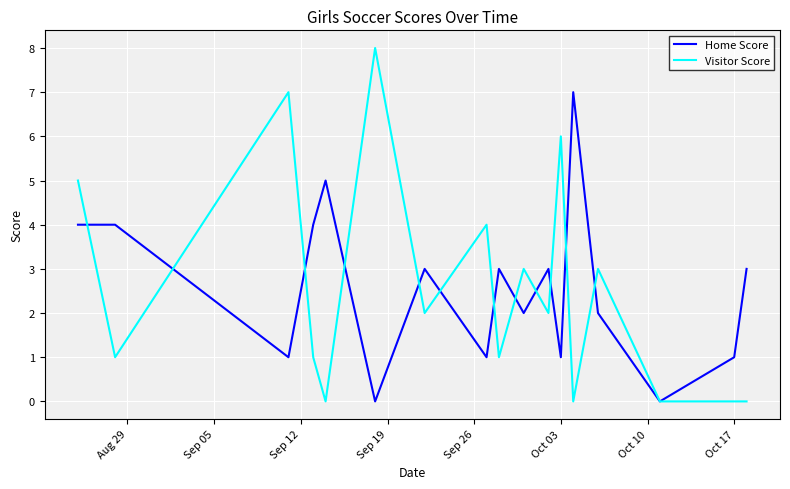

What is the maximum value for Home Score?

7